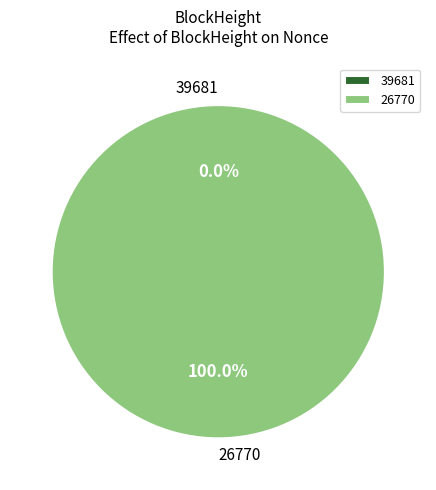

Which category has the biggest portion of the pie?

26770